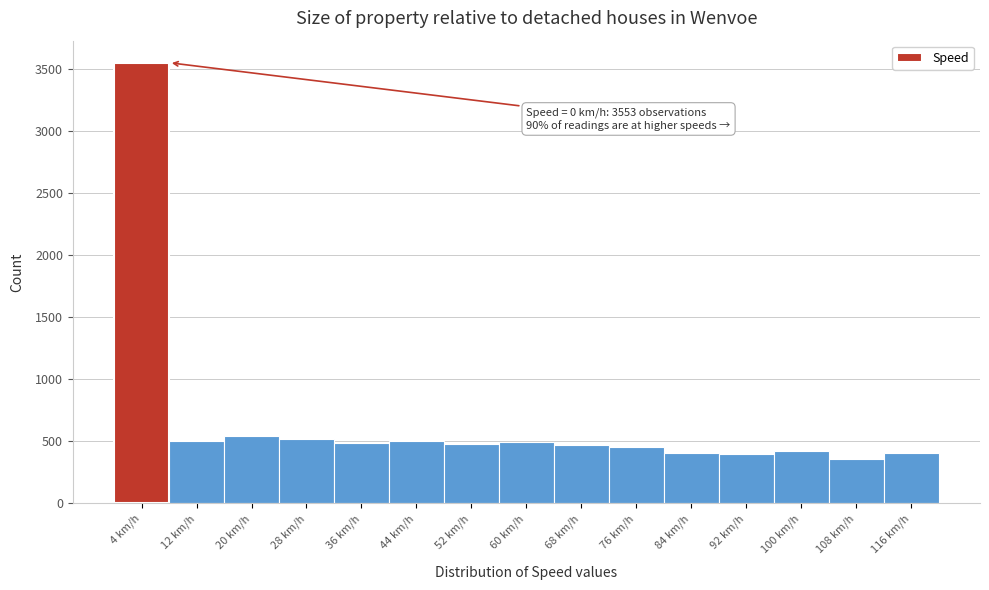

Over which range of the x-axis is the bar tallest?

0 to 8